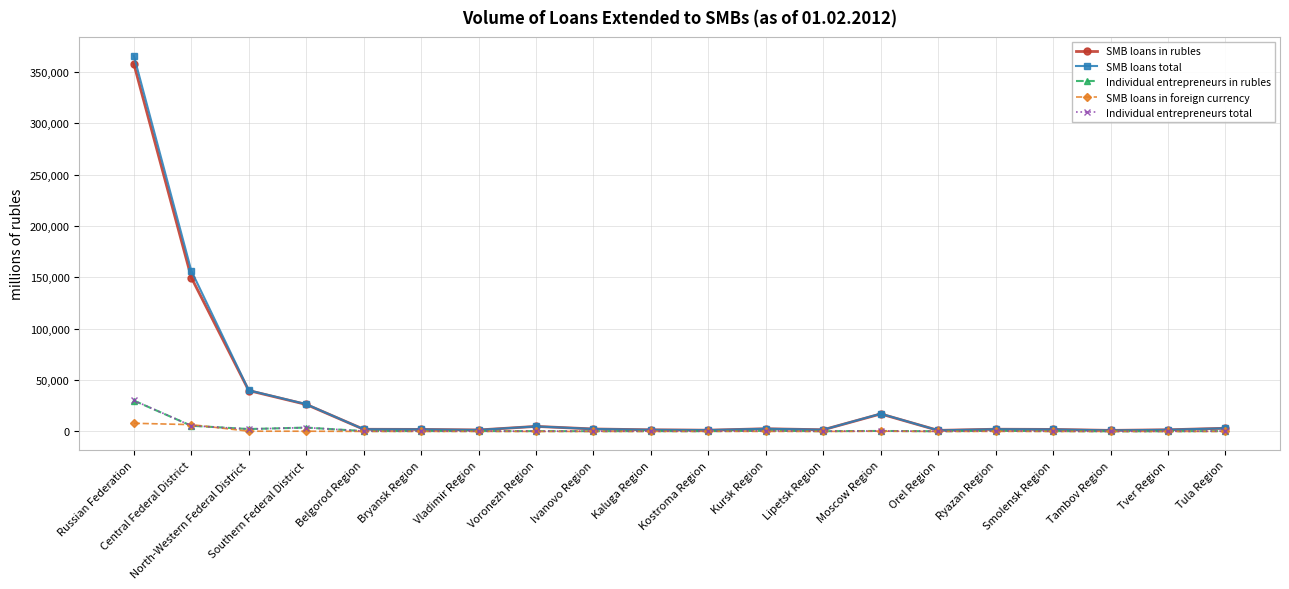

At which category is the sum across all series the highest?

Russian Federation